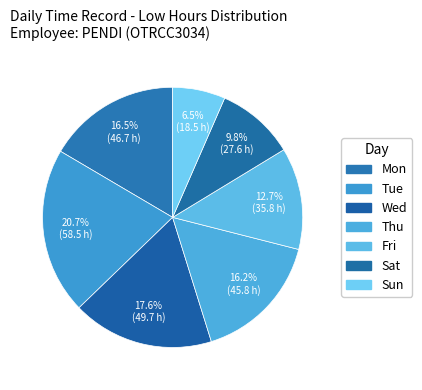

Which slice is the smallest?

9-Sun